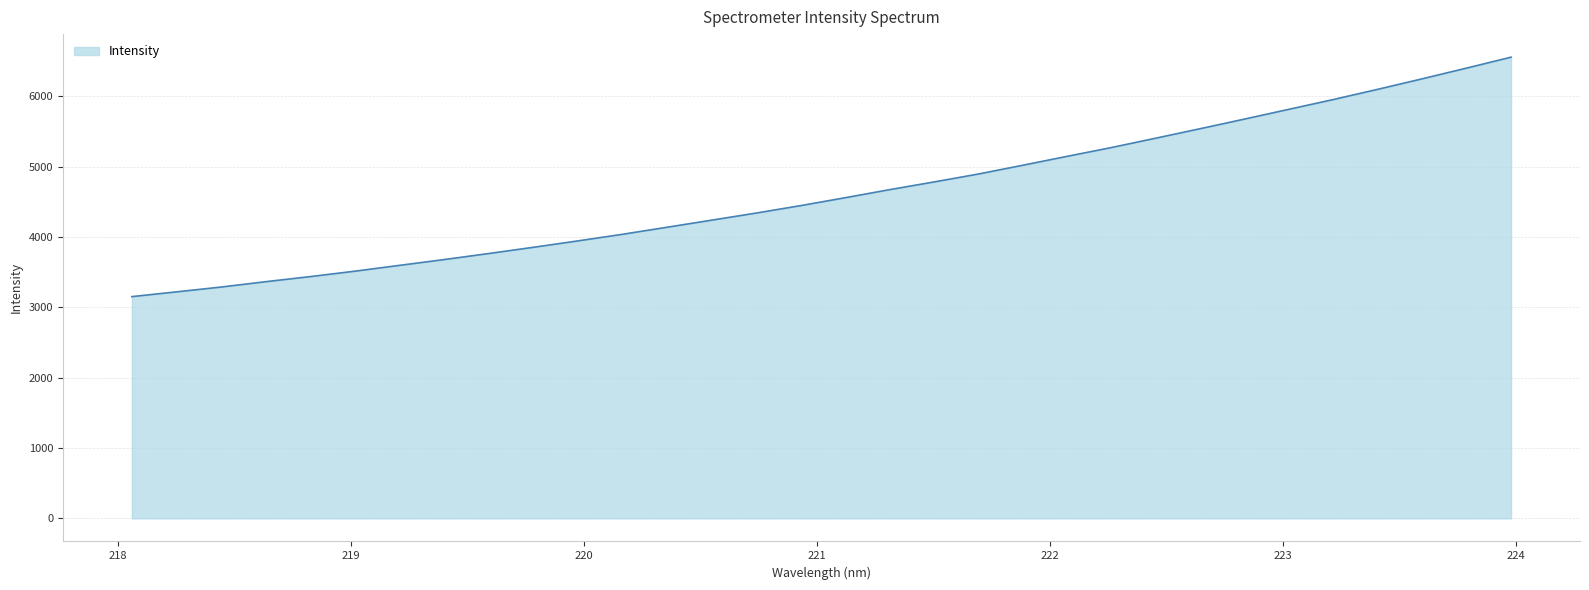

What is the maximum value shown in the chart?

6555.3